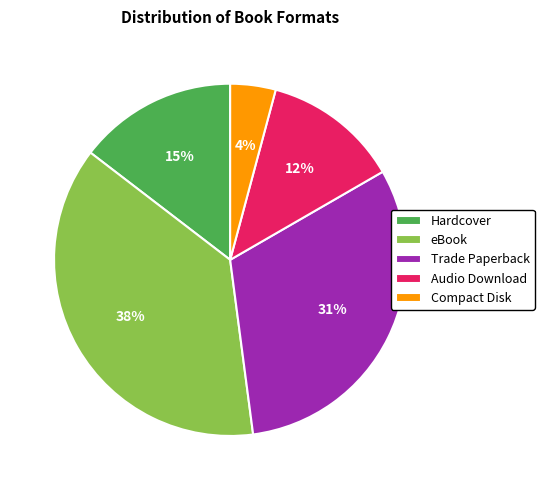

Which category has the smallest portion of the pie?

Compact Disk